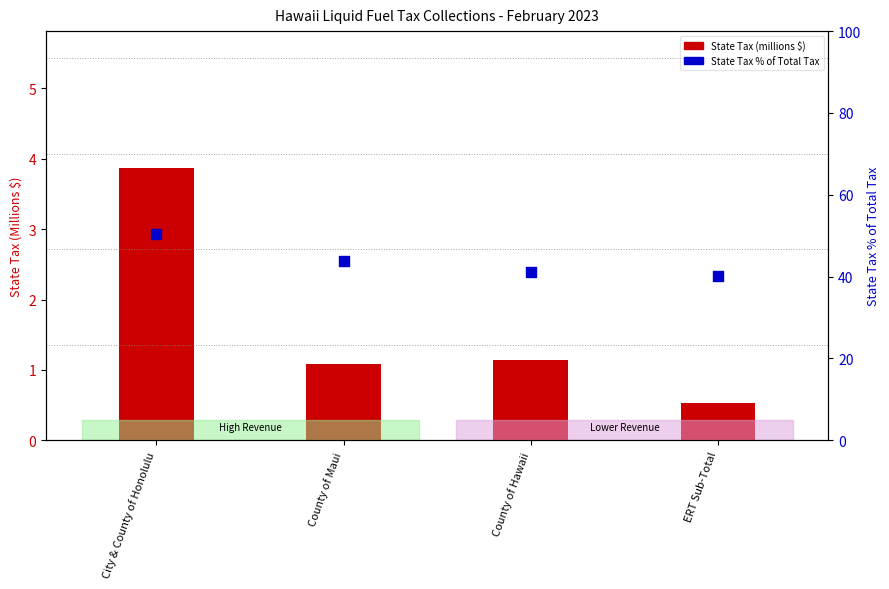

Which series contains the lowest Y value?

State Tax (millions $)